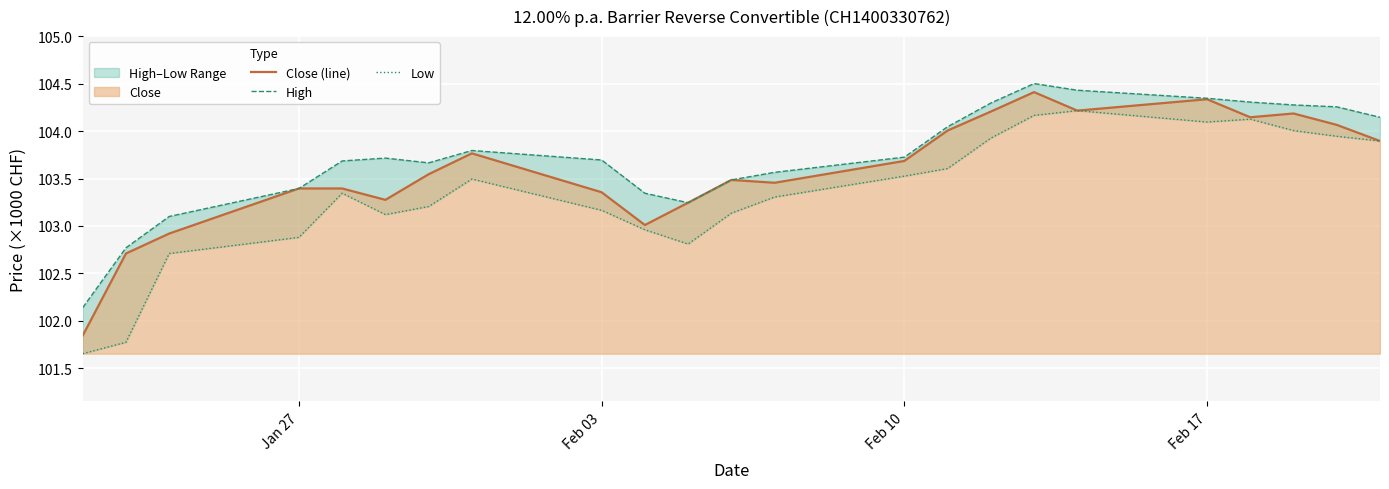

What are all the series names shown in the legend?

Close (line), High, Low